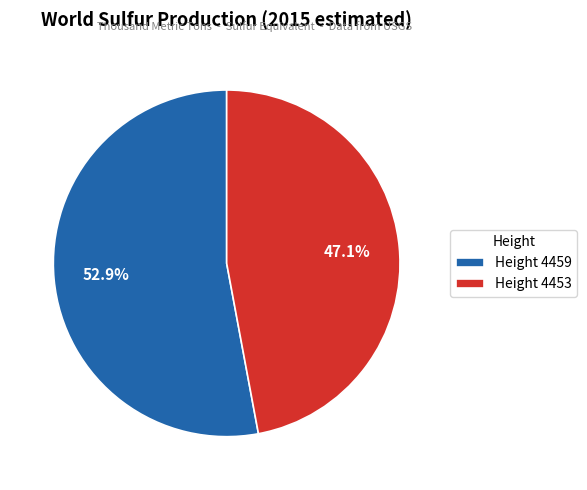

What is the smallest slice in the pie chart?

Height 4453